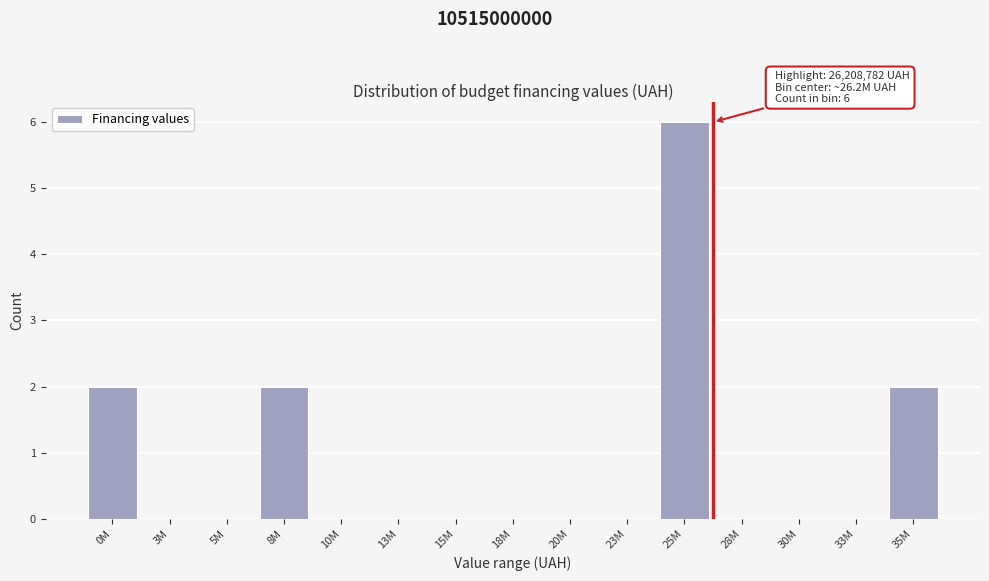

Reading left to right, what are all the values shown in this chart?

0M=2	3M=0	5M=0	8M=2	10M=0	13M=0	15M=0	18M=0	20M=0	23M=0	25M=6	28M=0	30M=0	33M=0	35M=2